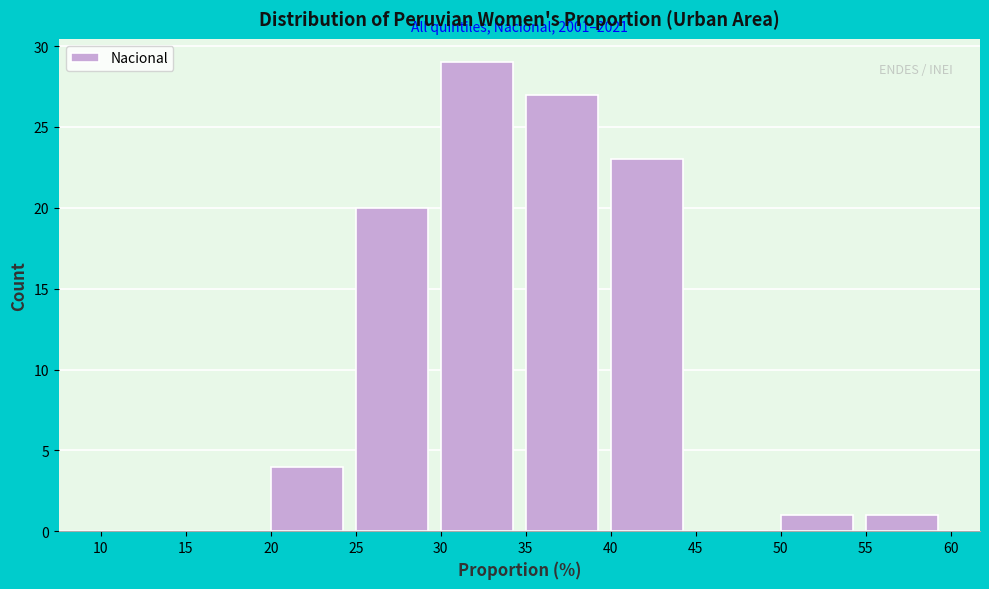

Which range on the x-axis has the tallest bar?

30 to 35